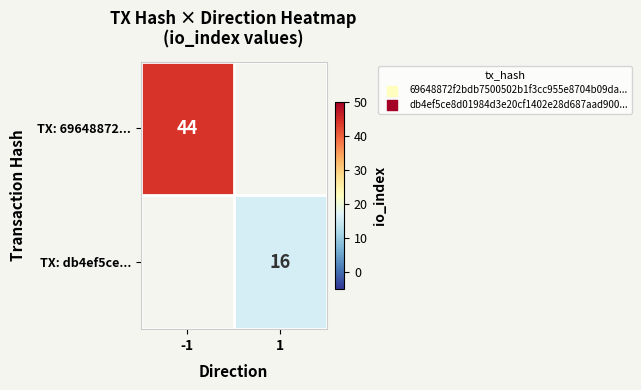

Which label corresponds to the largest value in the chart?

-1